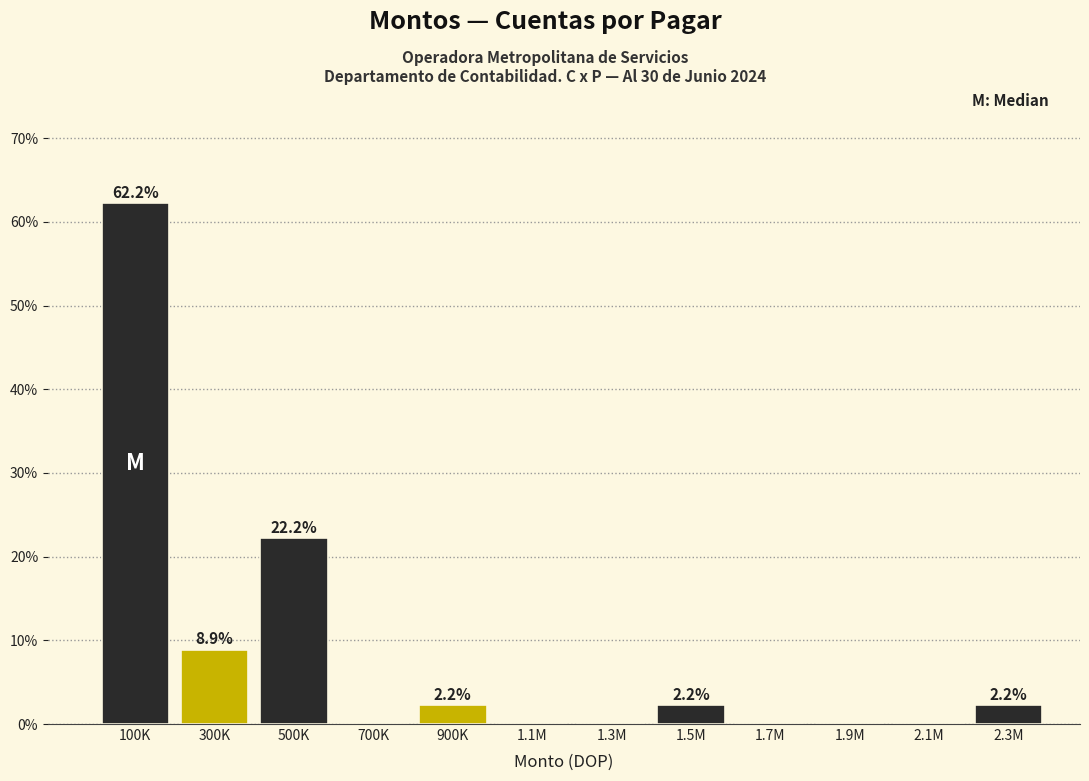

Reading right to left, extract all data points from this chart.

2.3M=2.2	2.1M=0.0	1.9M=0.0	1.7M=0.0	1.5M=2.2	1.3M=0.0	1.1M=0.0	900K=2.2	700K=0.0	500K=22.2	300K=8.9	100K=62.2